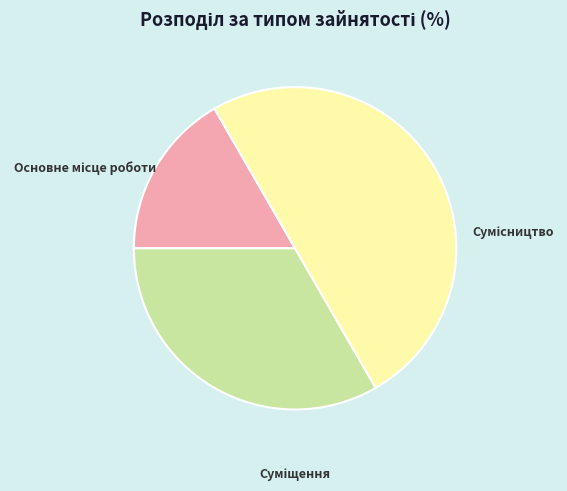

How many slices are in this pie chart?

3